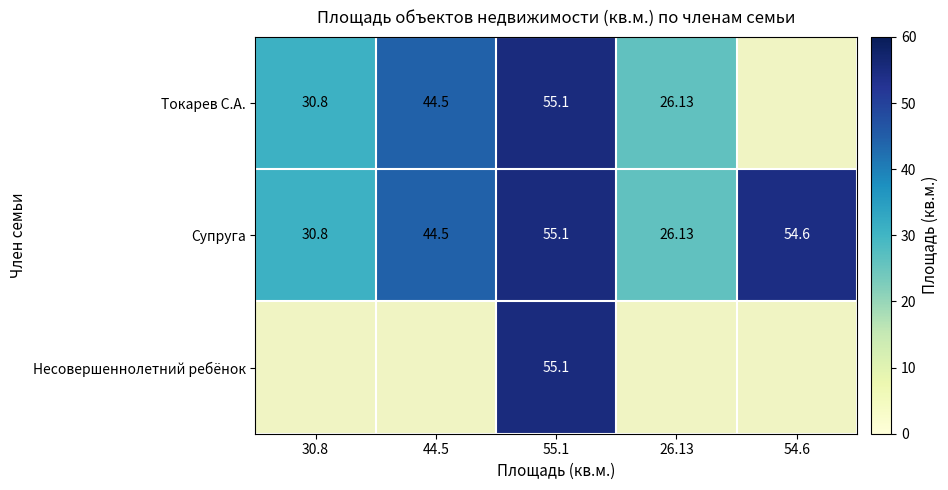

Is the value of Несовершеннолетний ребёнок at 55.1 greater than the value of Супруга at 44.5?

Yes